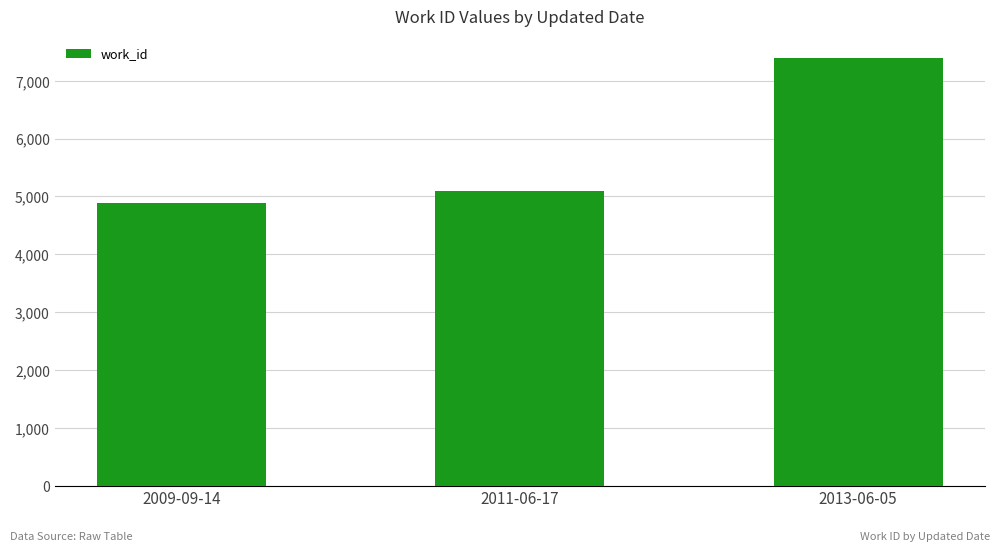

What is the label of the 1st bar from the right?

2013-06-05